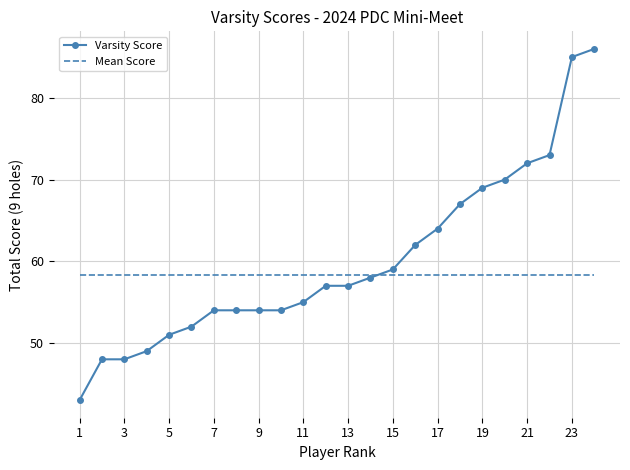

What is the minimum value for Varsity Score?

43.0